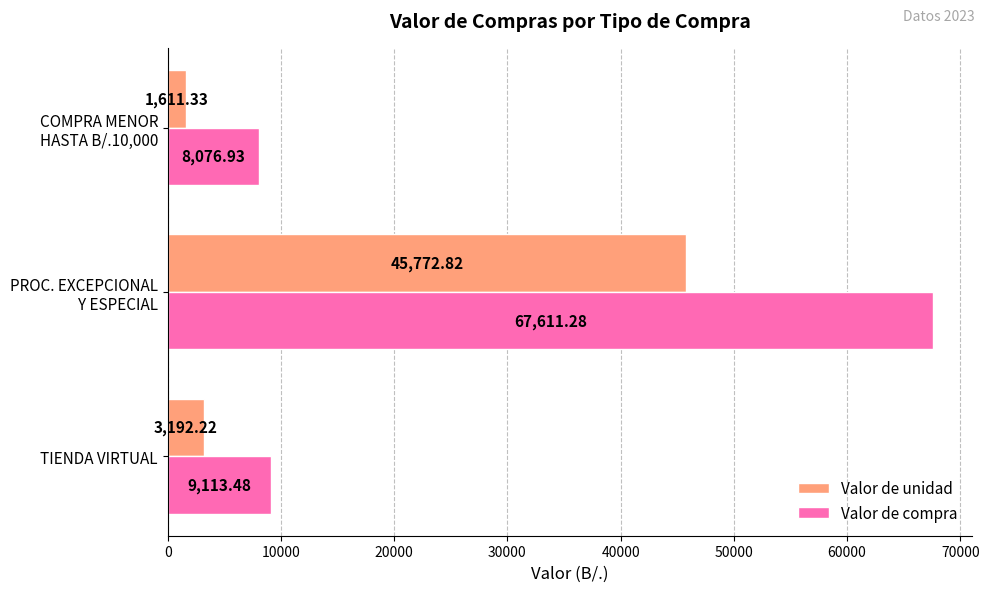

How many values in the Valor de compra series exceed 9113?

2